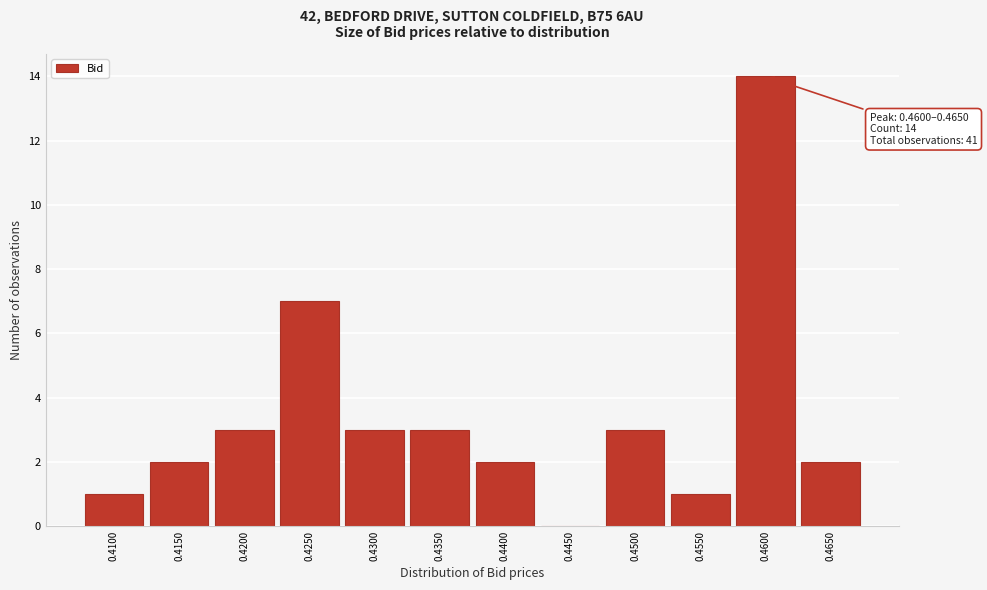

Reading right to left, extract all data points from this chart.

0.4650=2	0.4600=14	0.4550=1	0.4500=3	0.4450=0	0.4400=2	0.4350=3	0.4300=3	0.4250=7	0.4200=3	0.4150=2	0.4100=1